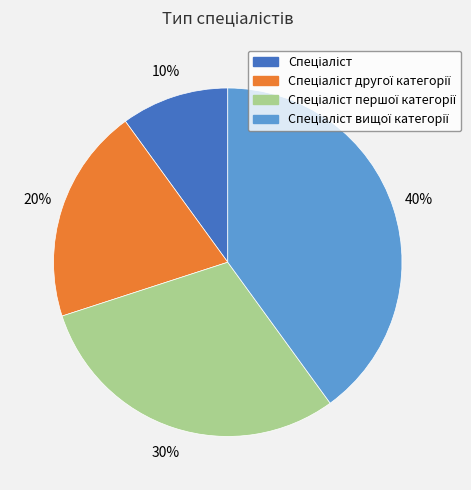

To the nearest percent, what is the difference between the largest and smallest slice percentages?

30%